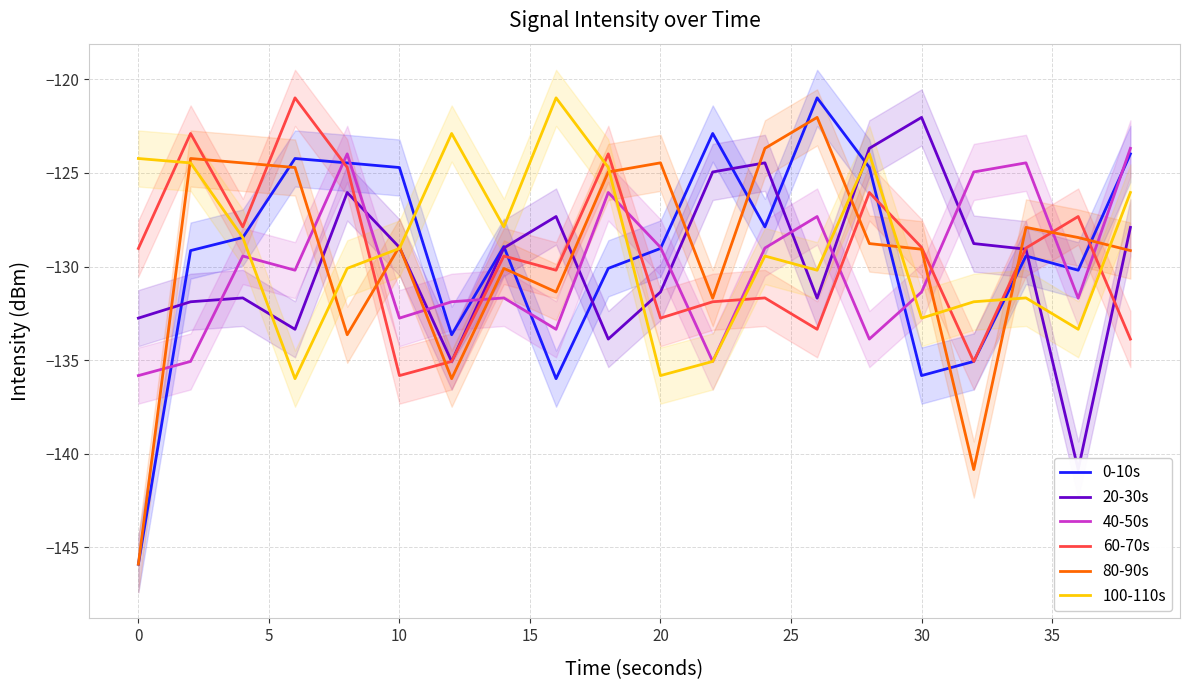

True or false: 60-70s has a value of -135.8 at 10.

True